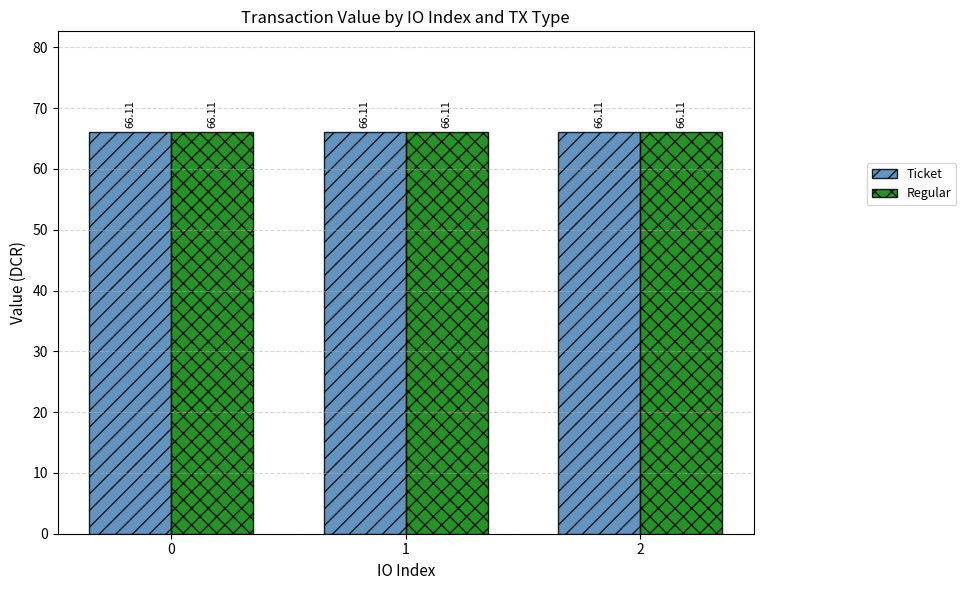

Are the bars horizontal?

No